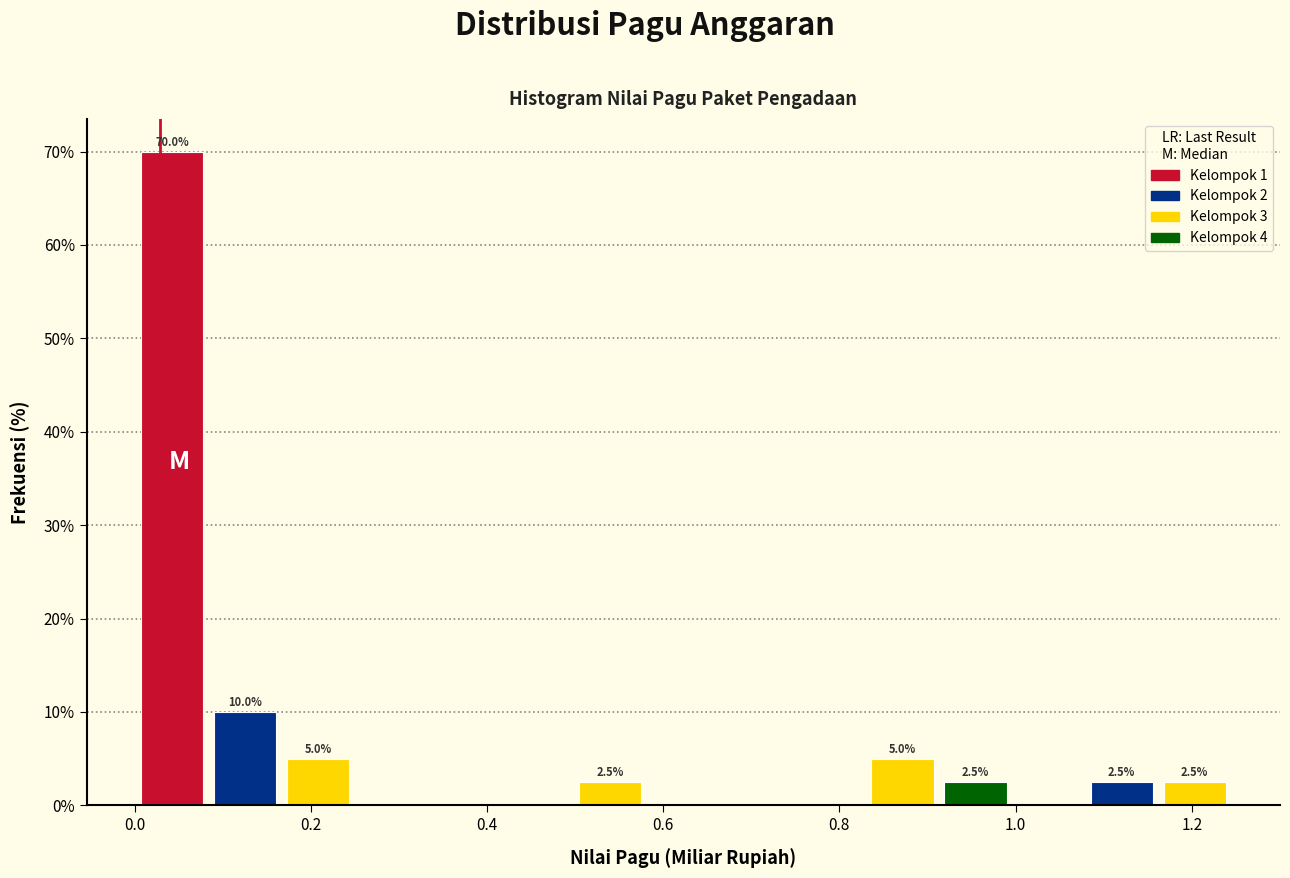

Over which range of the x-axis is the bar tallest?

0.00 to 0.08